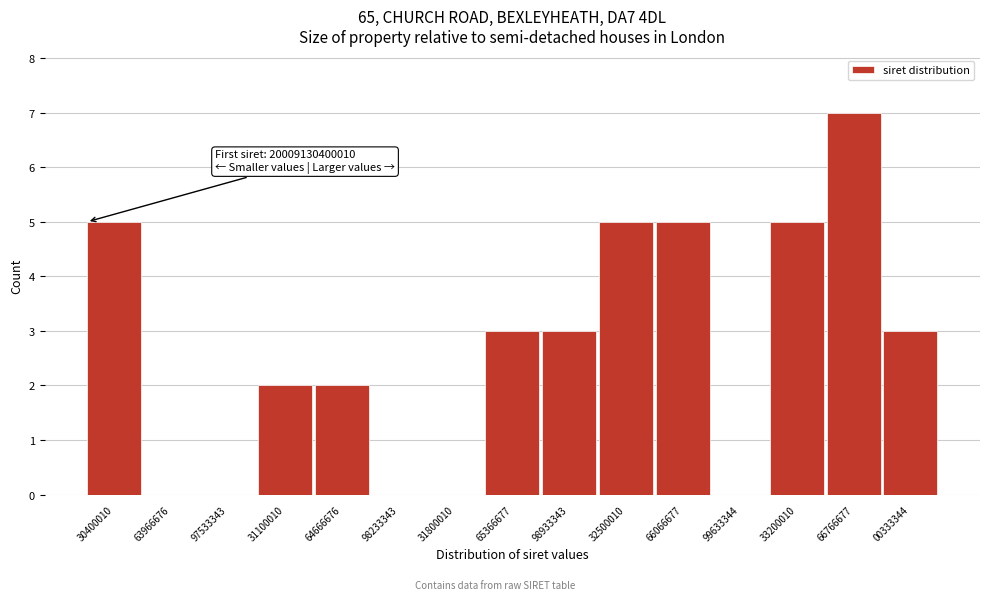

Reading left to right, what are all the values shown in this chart?

30400010=5	63966676=0	97533343=0	31100010=2	64666676=2	98233343=0	31800010=0	65366677=3	98933343=3	32500010=5	66066677=5	99633344=0	33200010=5	66766677=7	00333344=3